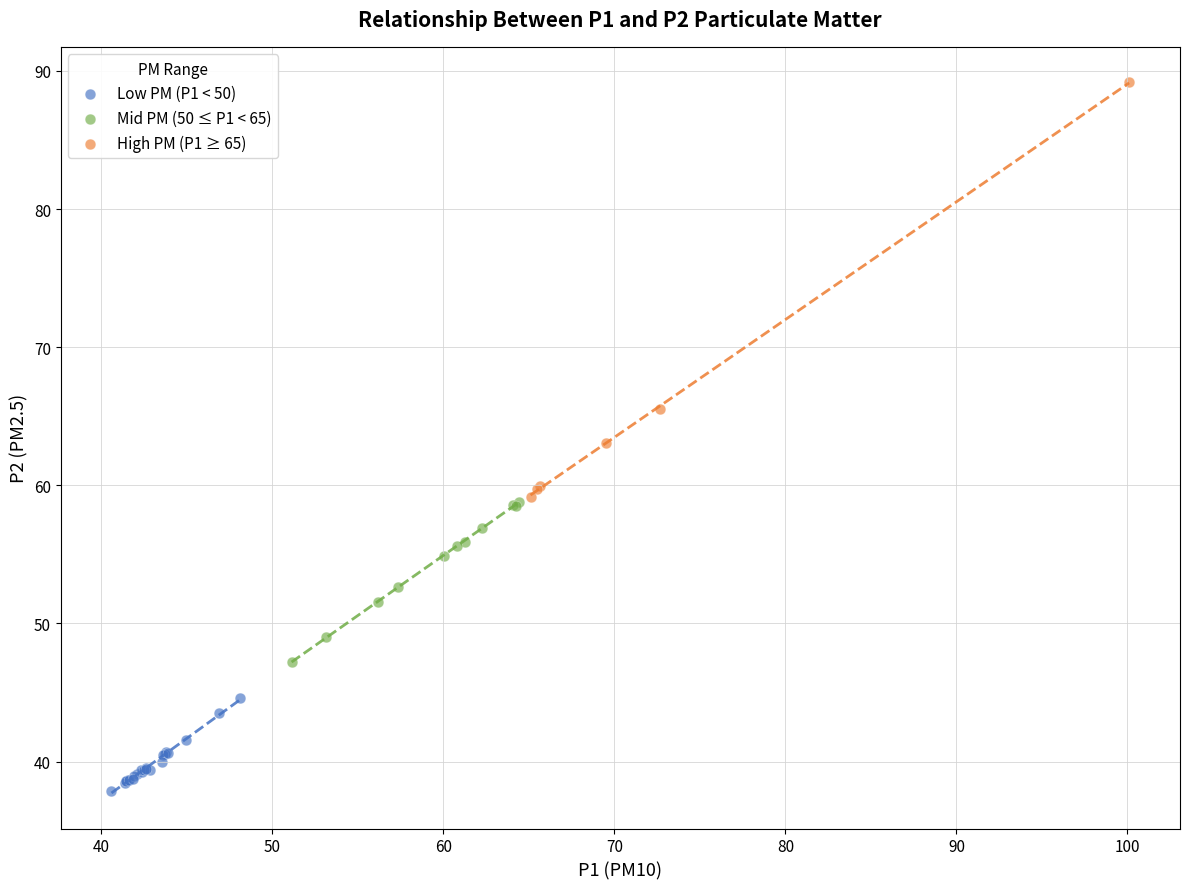

Which series contains the highest Y value?

High PM (P1 ≥ 65)